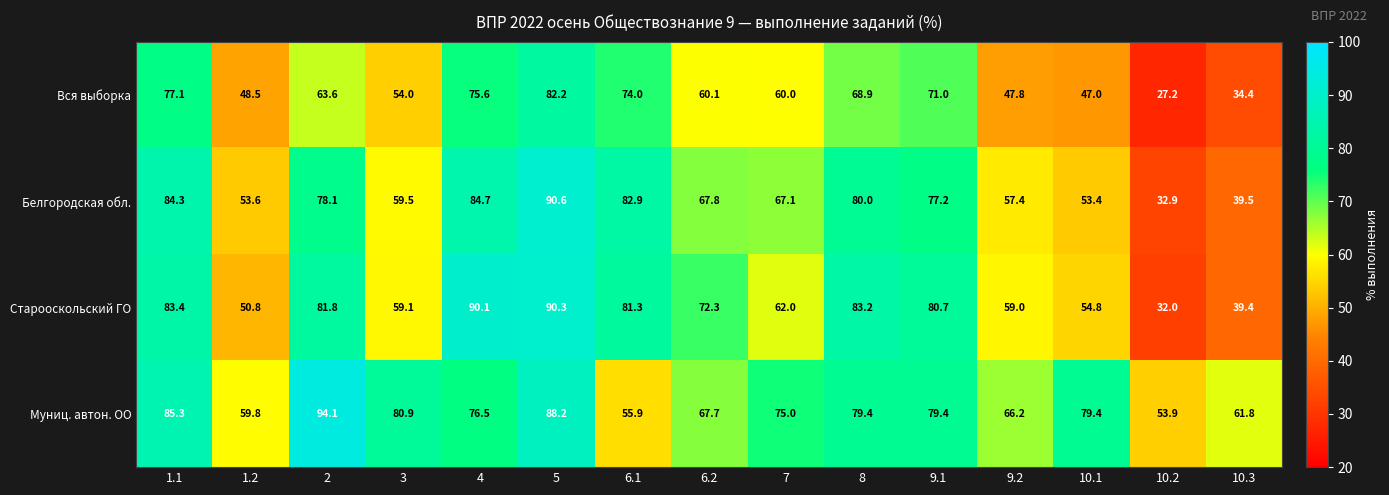

Rank the series at 10.3 from highest to lowest value.

Муниц. автон. ОО, Белгородская обл., Старооскольский ГО, Вся выборка